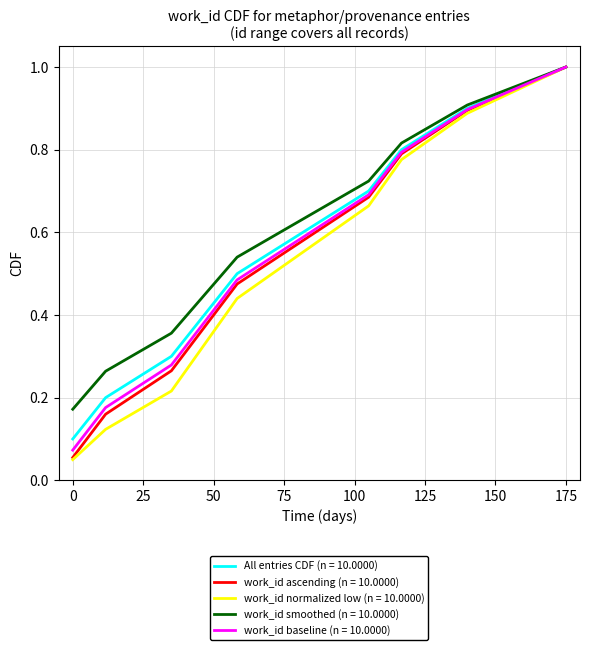

Which series has the widest spread of values?

work_id normalized low (n = 10.0000)